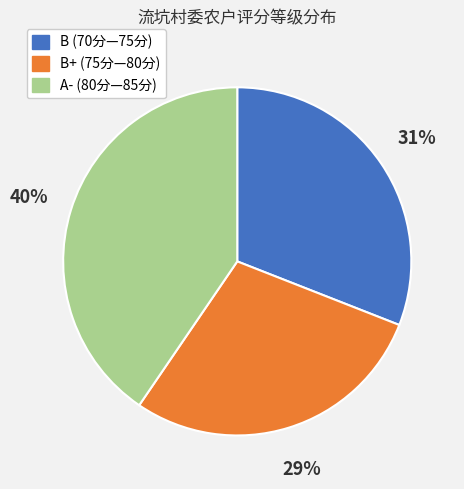

What percentage is the B+ (75分—80分) slice, to the nearest percent?

29%